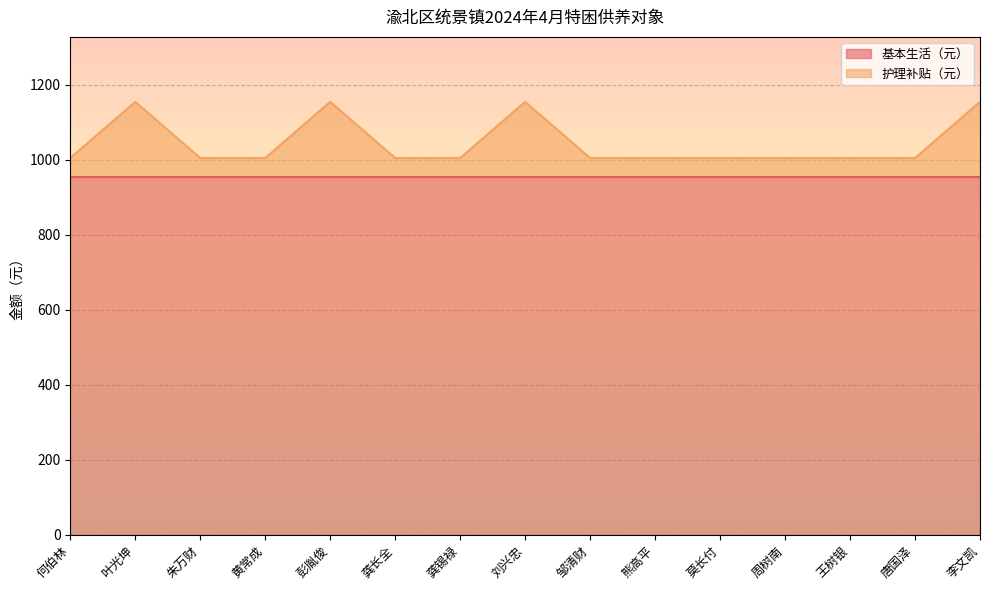

Count the number of categories in the chart.

15